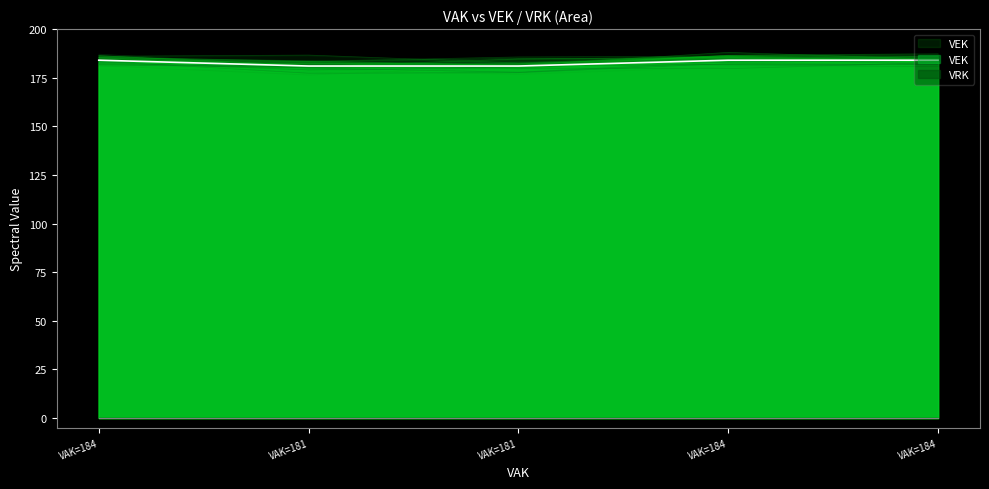

What is the difference between the second highest and second lowest values?

3